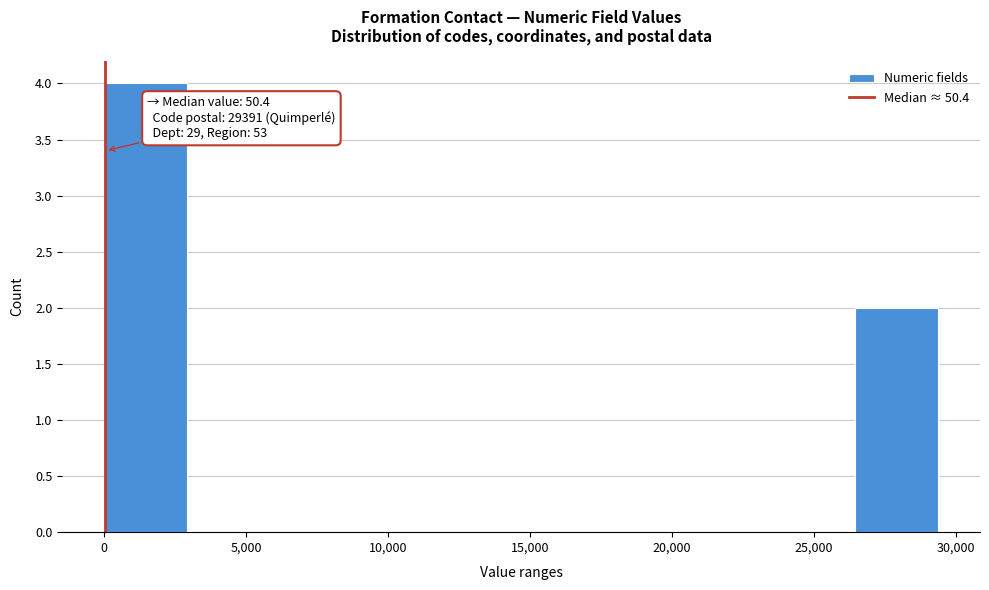

Over which range of the x-axis is the bar tallest?

0 to 3000